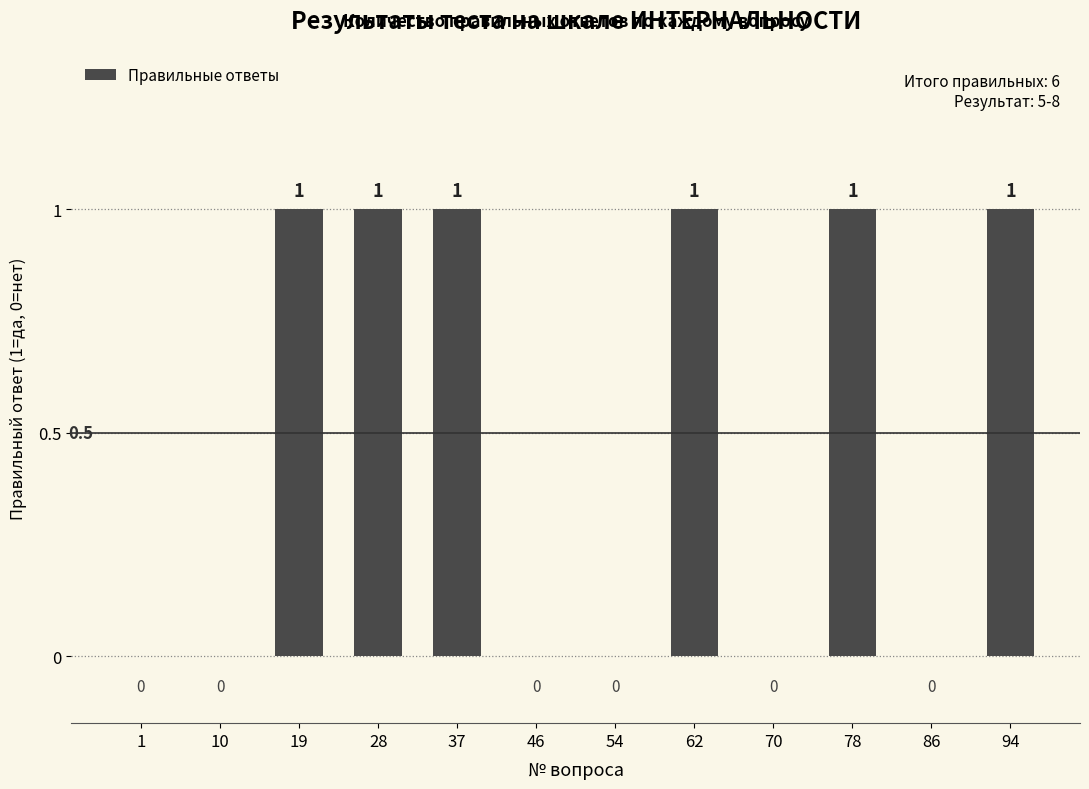

What is the sum of all values?

6